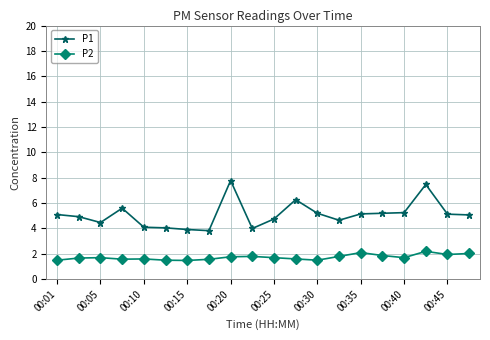

Which series has the largest total across all categories?

P1